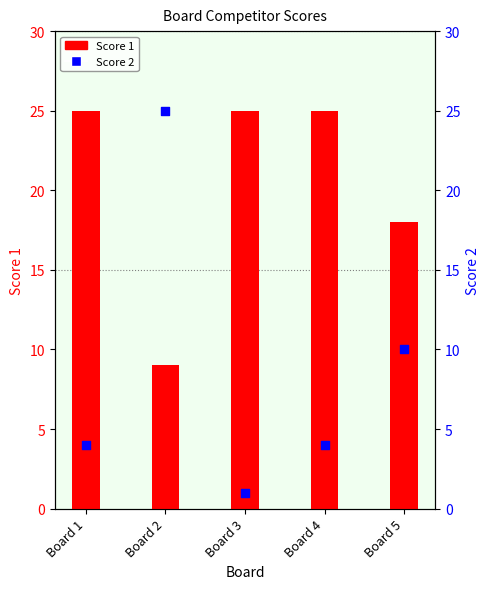

Which series contains the highest Y value?

Score 1